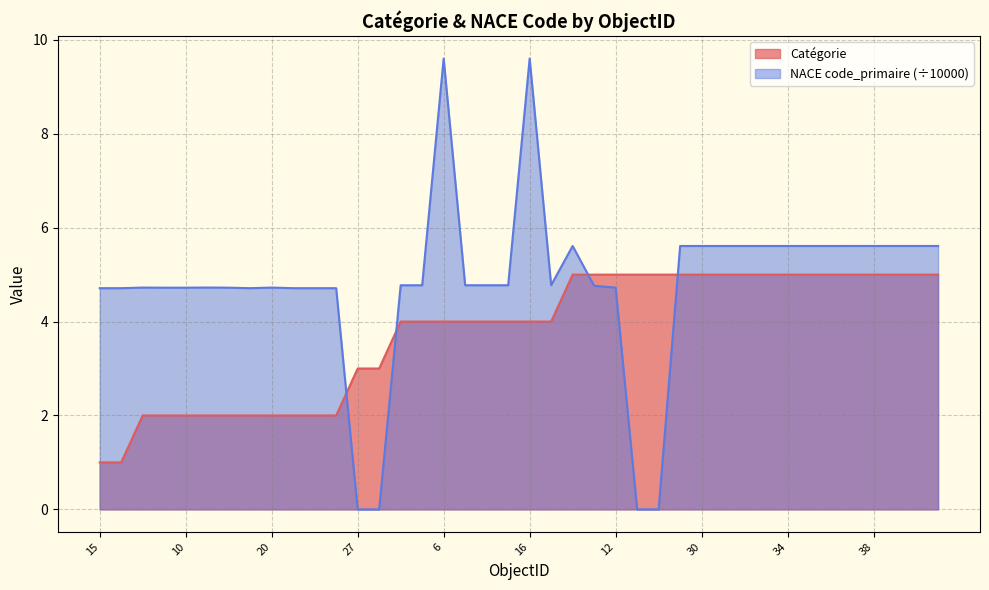

After their last crossing, which series has the higher values: Catégorie or NACE code_primaire?

NACE code_primaire